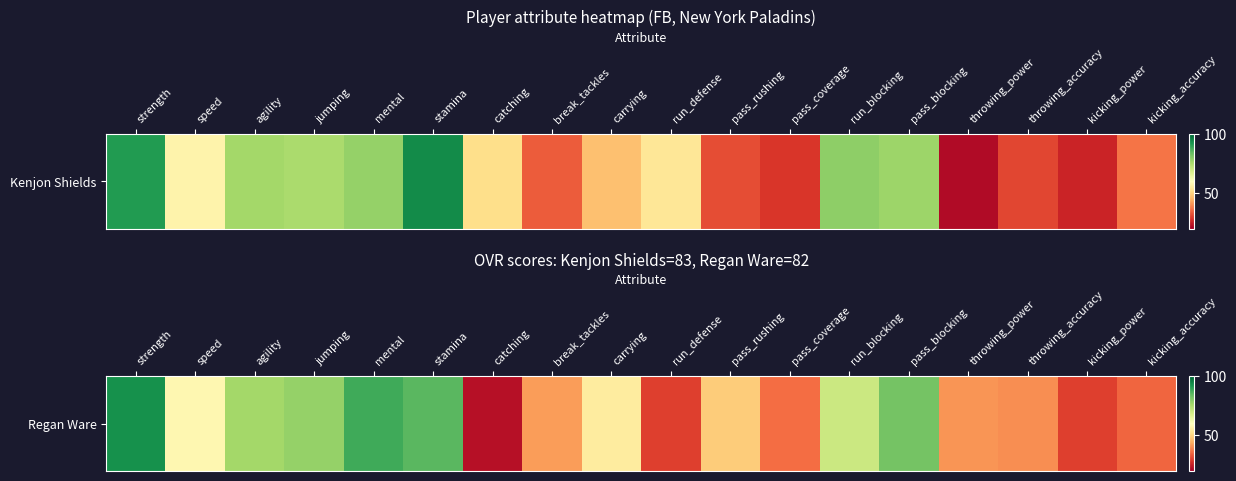

How many values exceed 55?

8